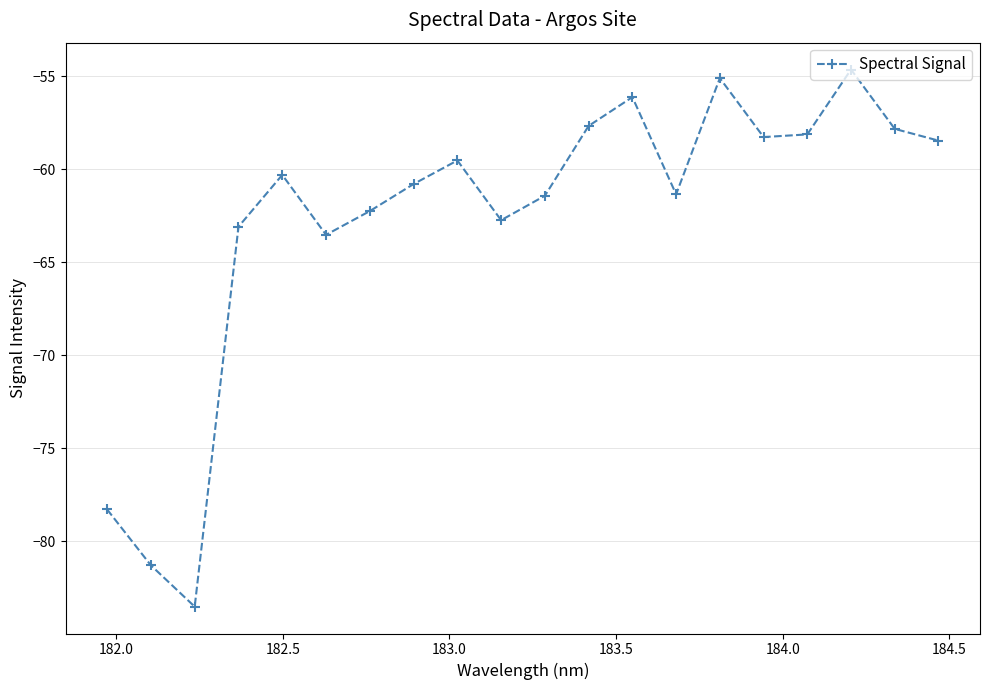

What is the difference between the second highest and minimum values?

28.4